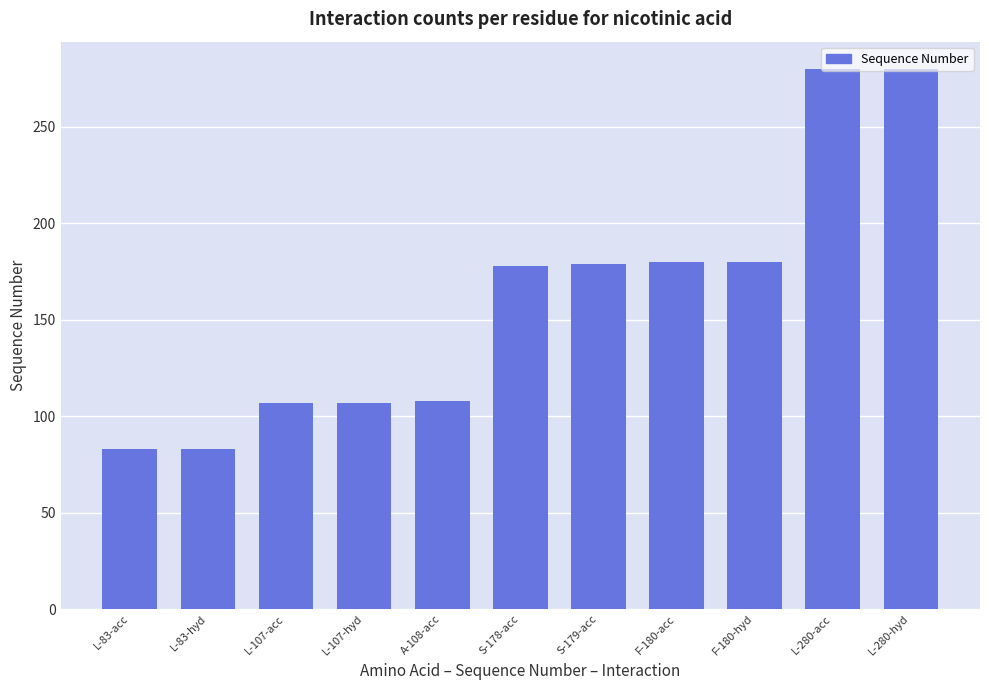

True or false: the data shows 83 at L-83-acc.

True